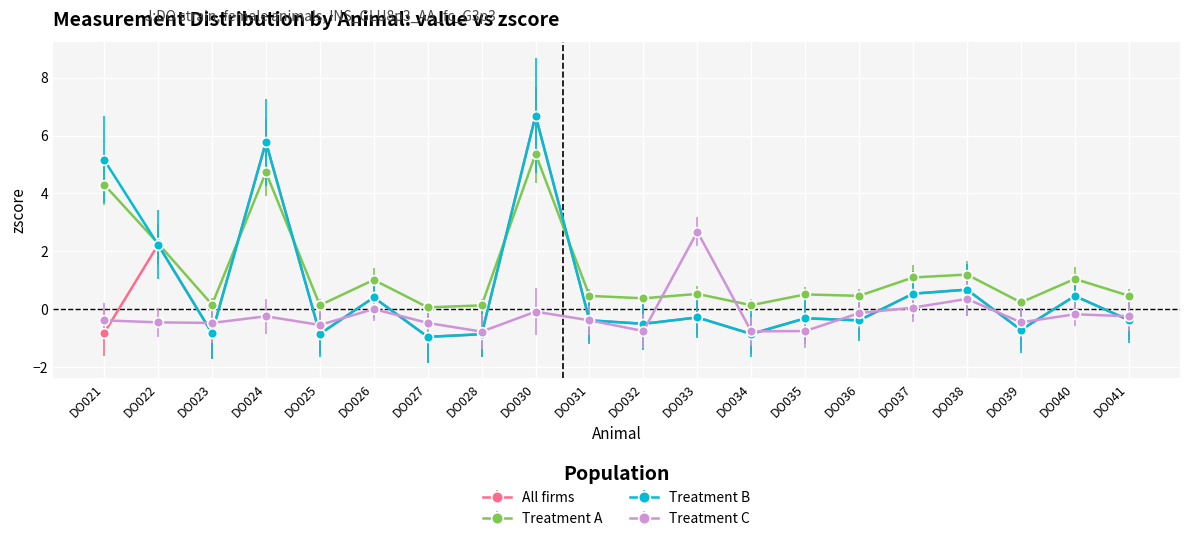

What is the difference between the maximum and minimum values in the All firms series?

7.6